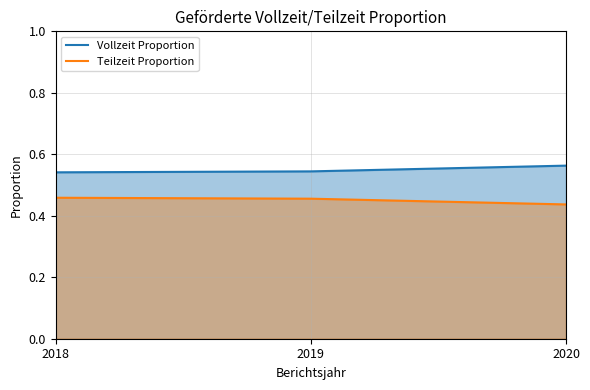

Rank the series by their average value, from highest to lowest.

Vollzeit Proportion, Teilzeit Proportion